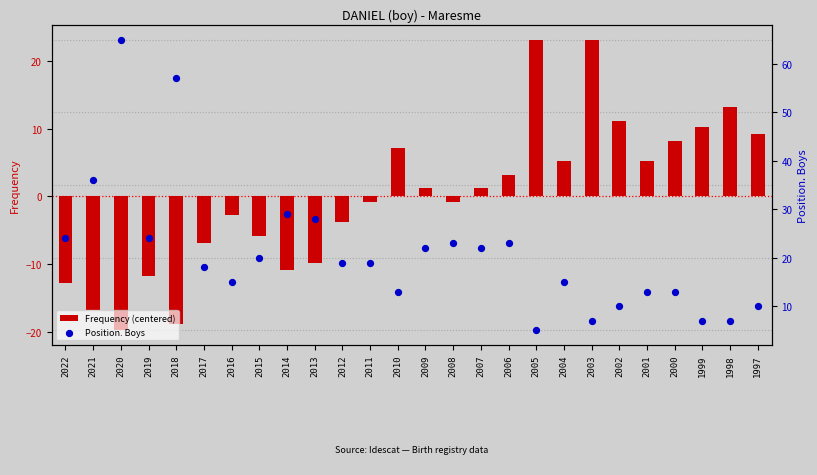

At which category is the sum across all series the highest?

2020